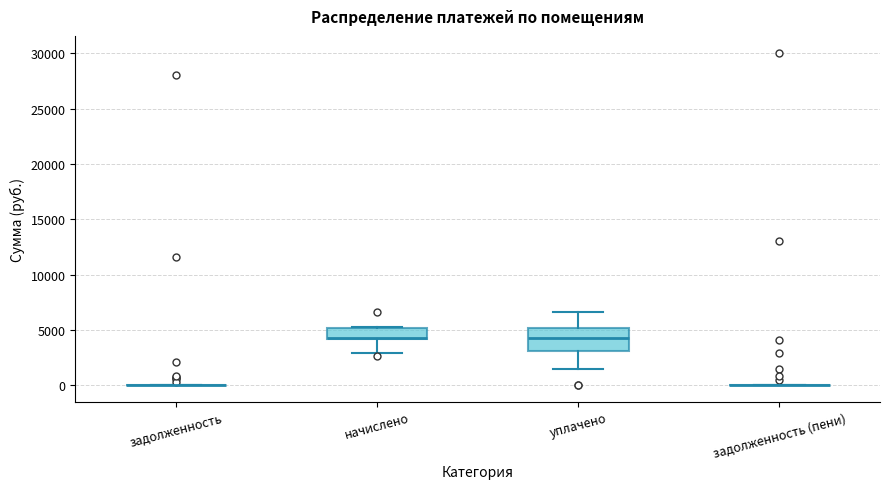

Comparing the boxes themselves (not the whiskers), which one is the tallest?

уплачено